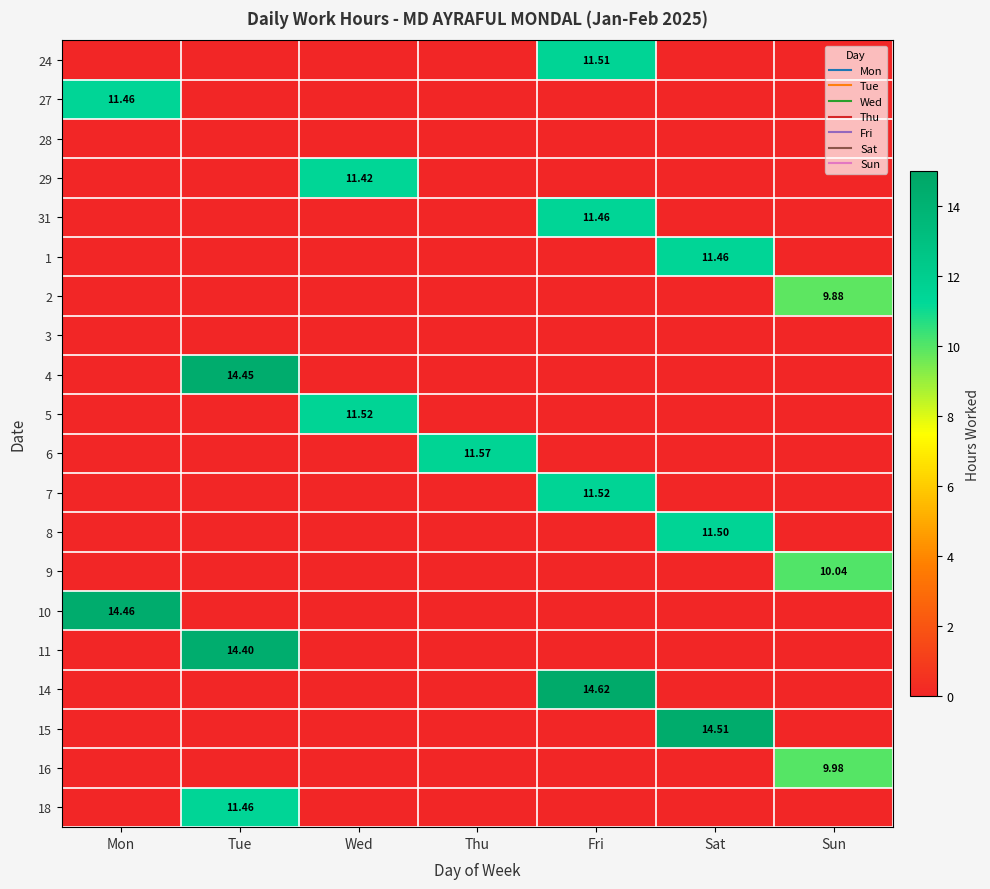

At which category is the sum across all series the highest?

Fri